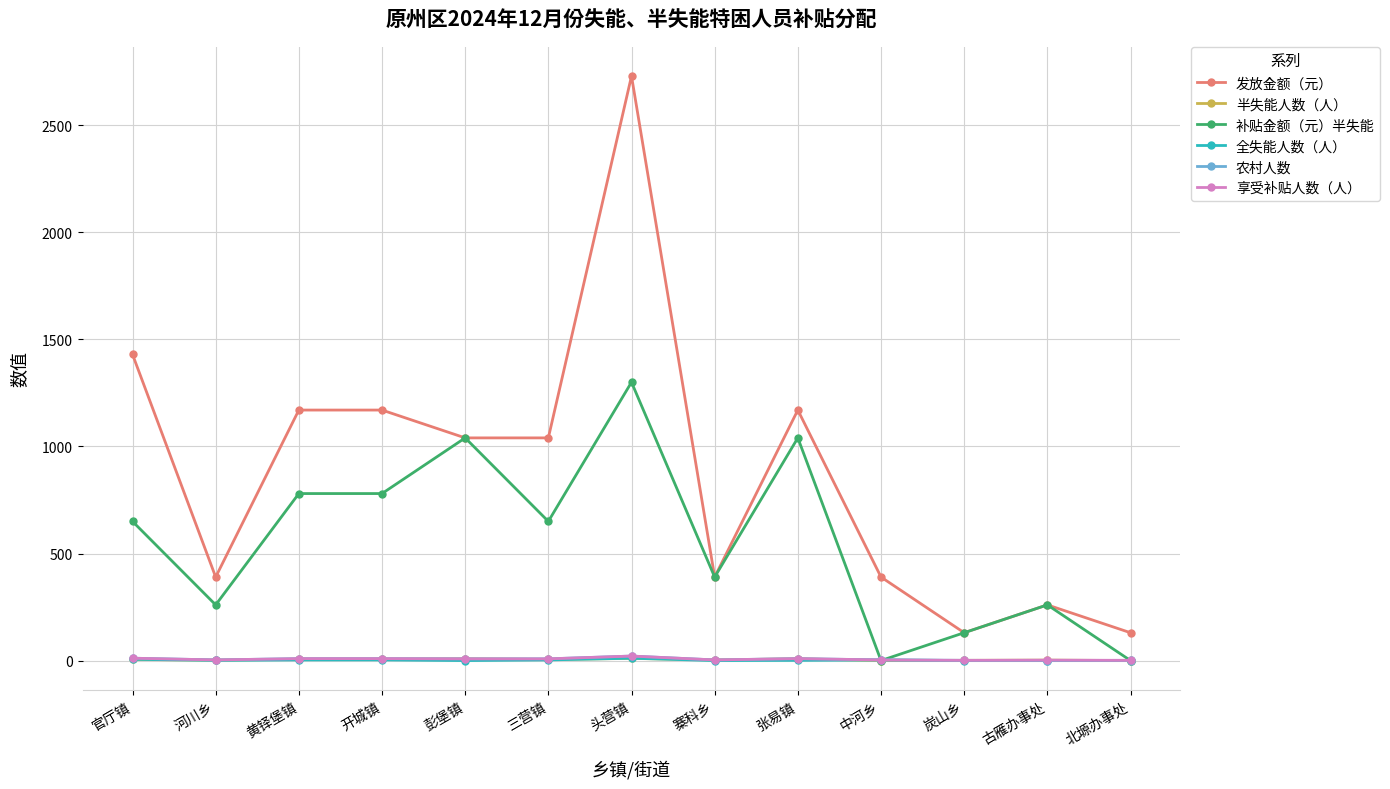

At which category is the sum across all series the highest?

头营镇